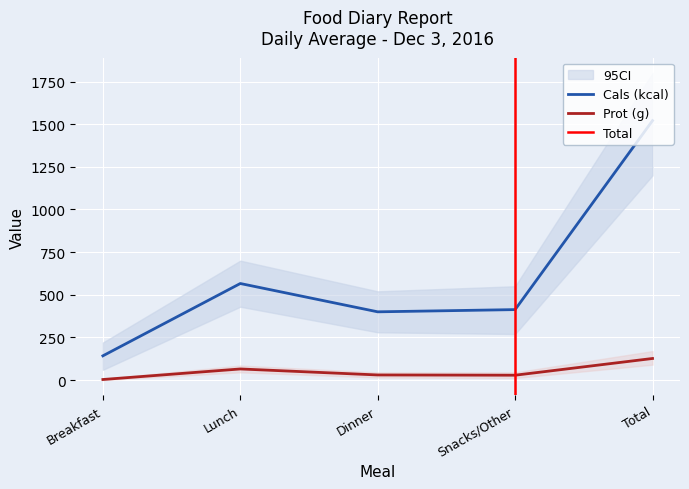

At which label does Prot (g) reach its minimum?

Breakfast